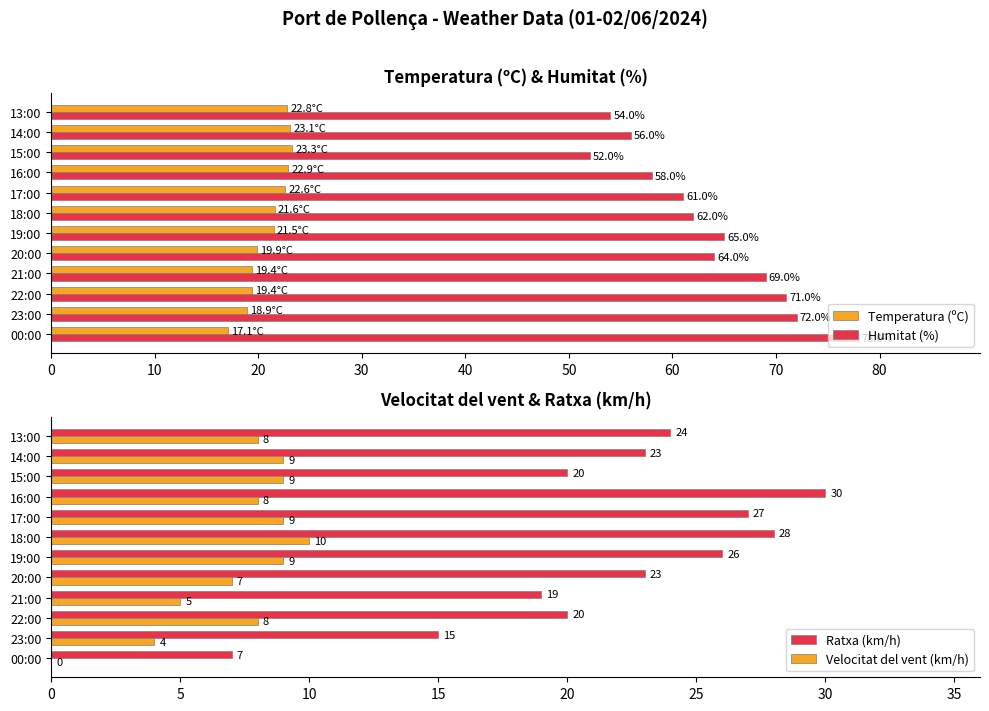

Which series has the largest total across all categories?

Humitat (%)